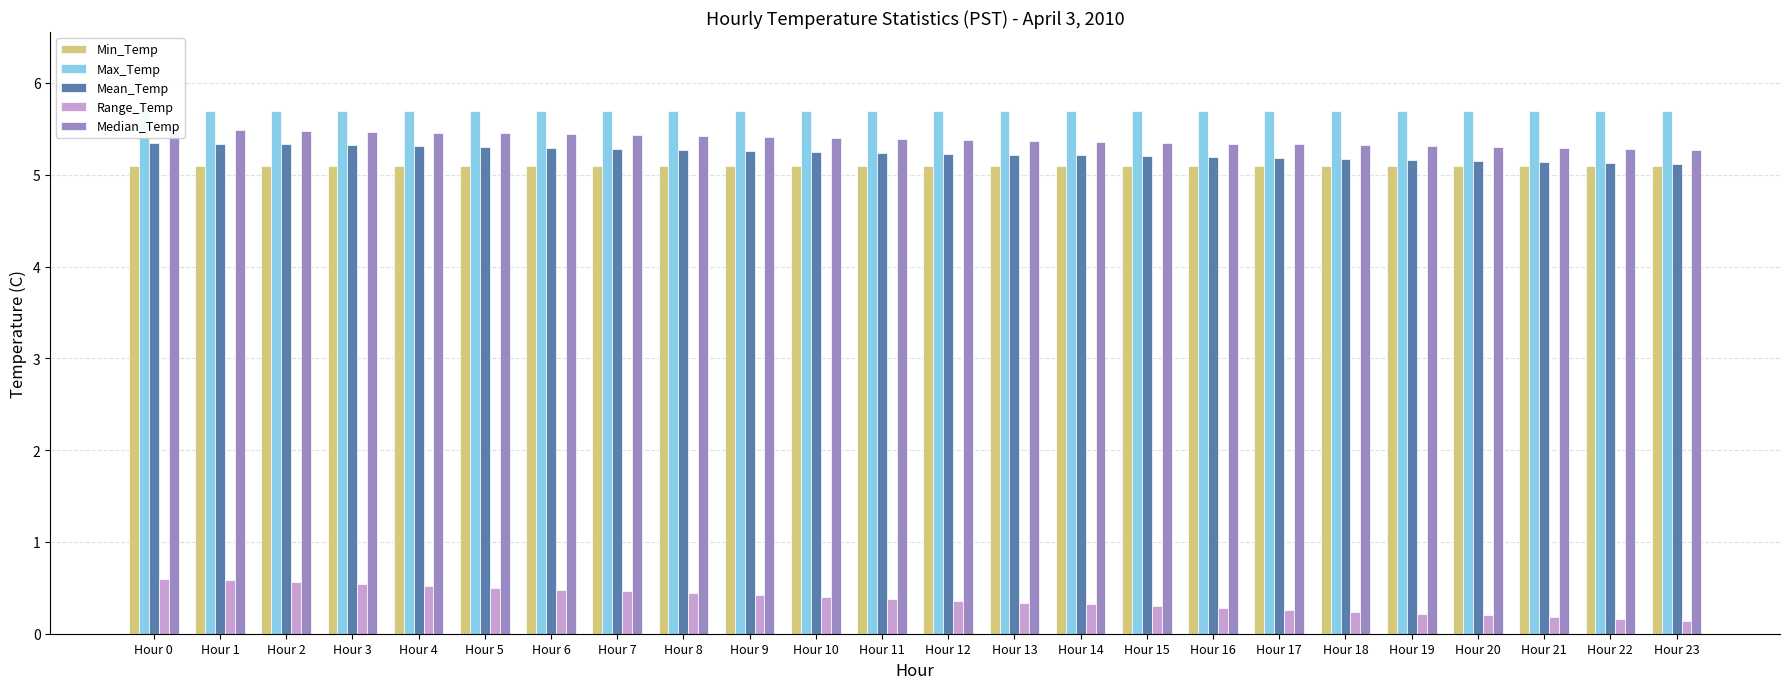

What is the smallest value displayed?

0.1